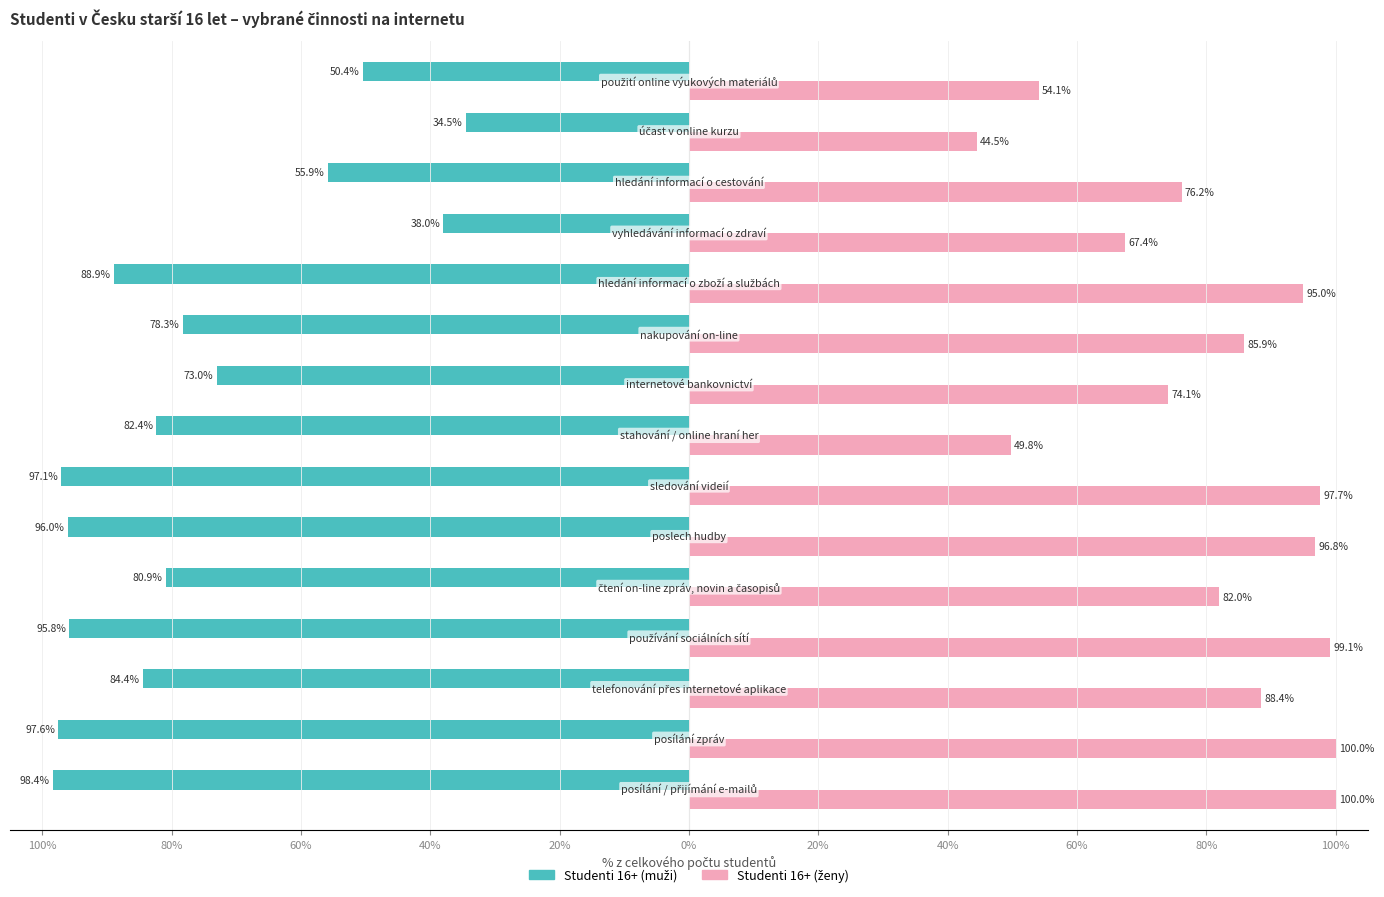

What is the label of the 15th bar from the right?

100%